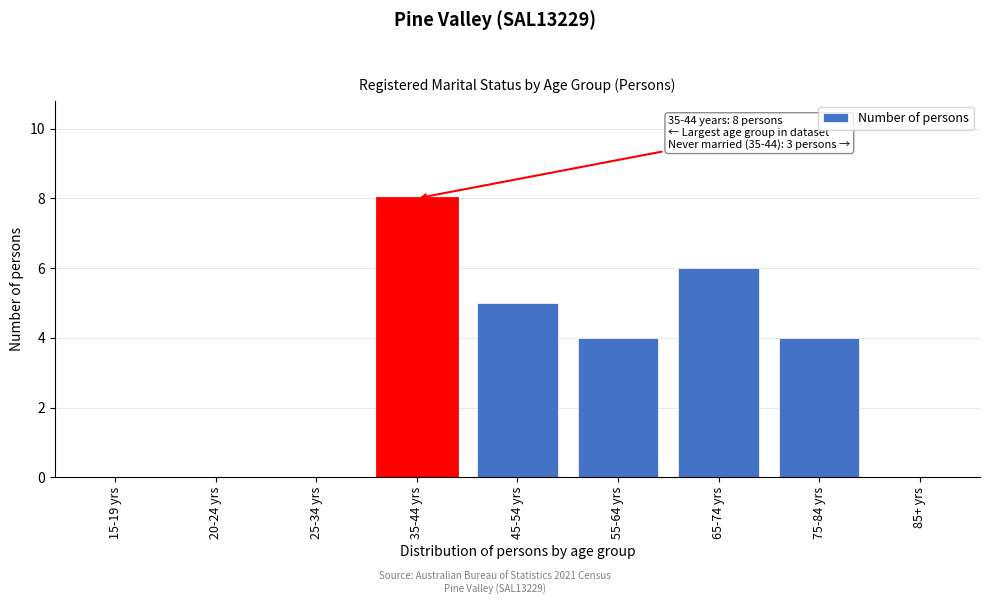

Reading left to right, what are all the values shown in this chart?

15-19 yrs=0	20-24 yrs=0	25-34 yrs=0	35-44 yrs=8	45-54 yrs=5	55-64 yrs=4	65-74 yrs=6	75-84 yrs=4	85+ yrs=0